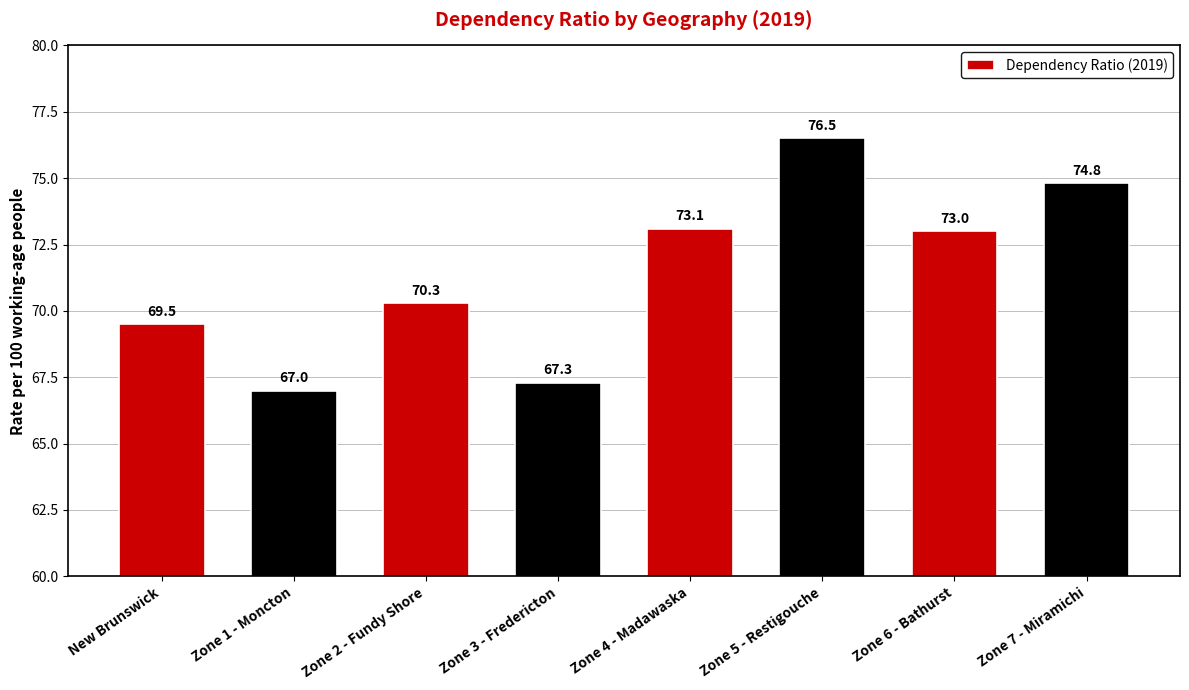

List the labels in order of value, largest first.

Zone 5 - Restigouche, Zone 7 - Miramichi, Zone 4 - Madawaska, Zone 6 - Bathurst, Zone 2 - Fundy Shore, New Brunswick, Zone 3 - Fredericton, Zone 1 - Moncton